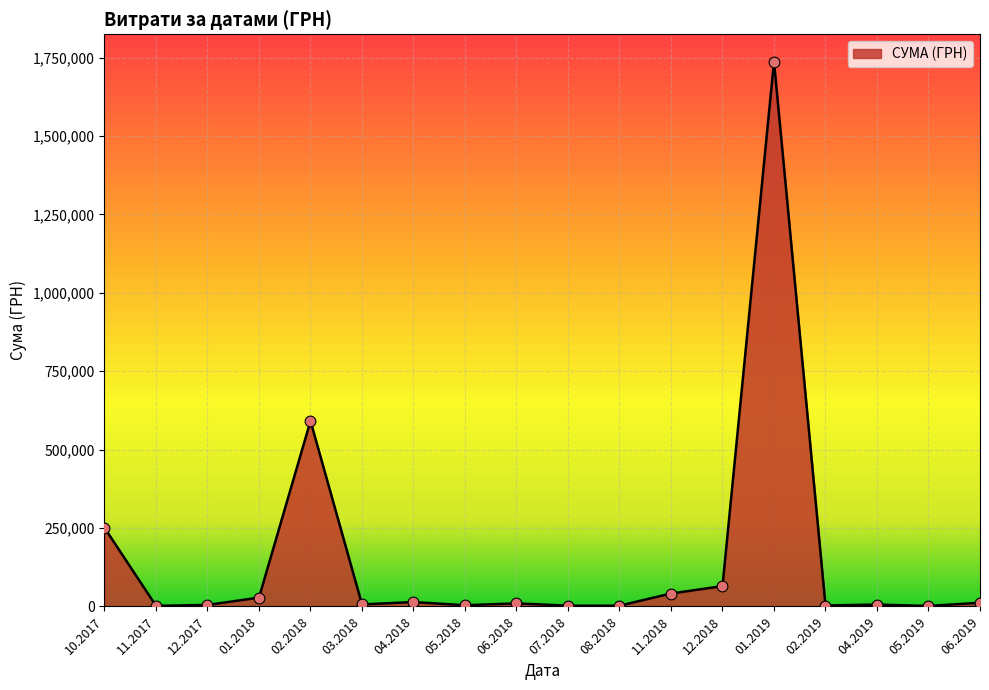

What is the change in value from 10.2017 to 02.2018?

+340598.0